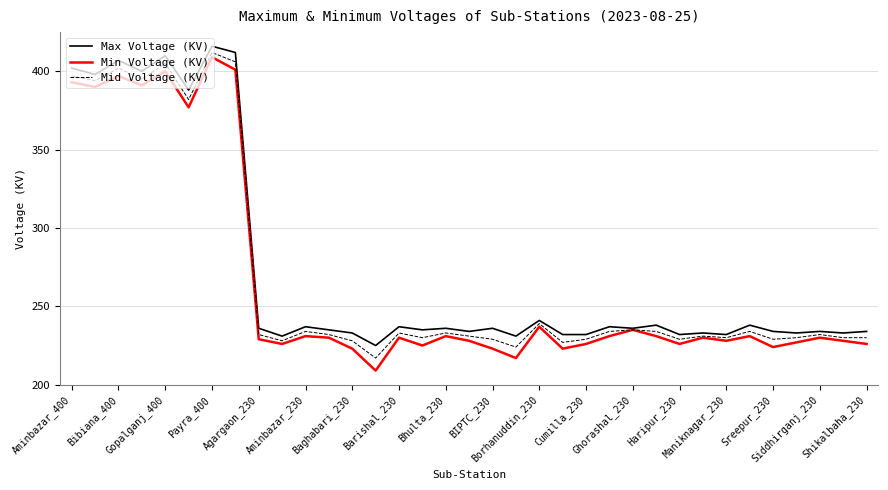

What is the lowest value of the Max Voltage (KV) series?

225